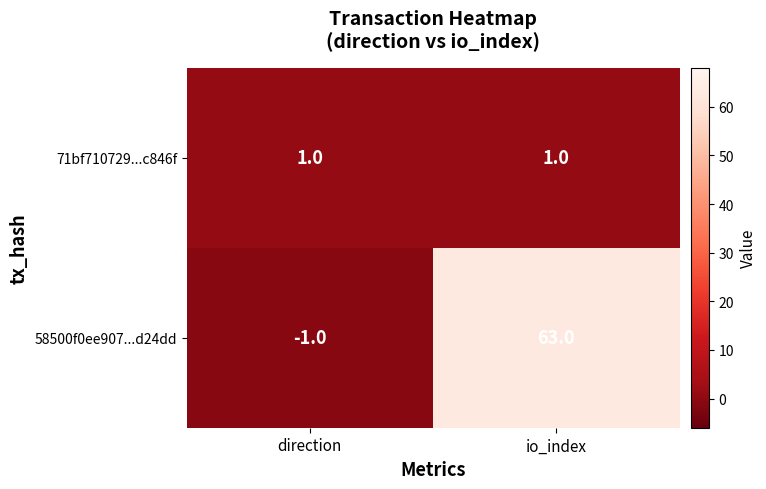

The value of 71bf710729...c846f at io_index is 1. True or false?

True